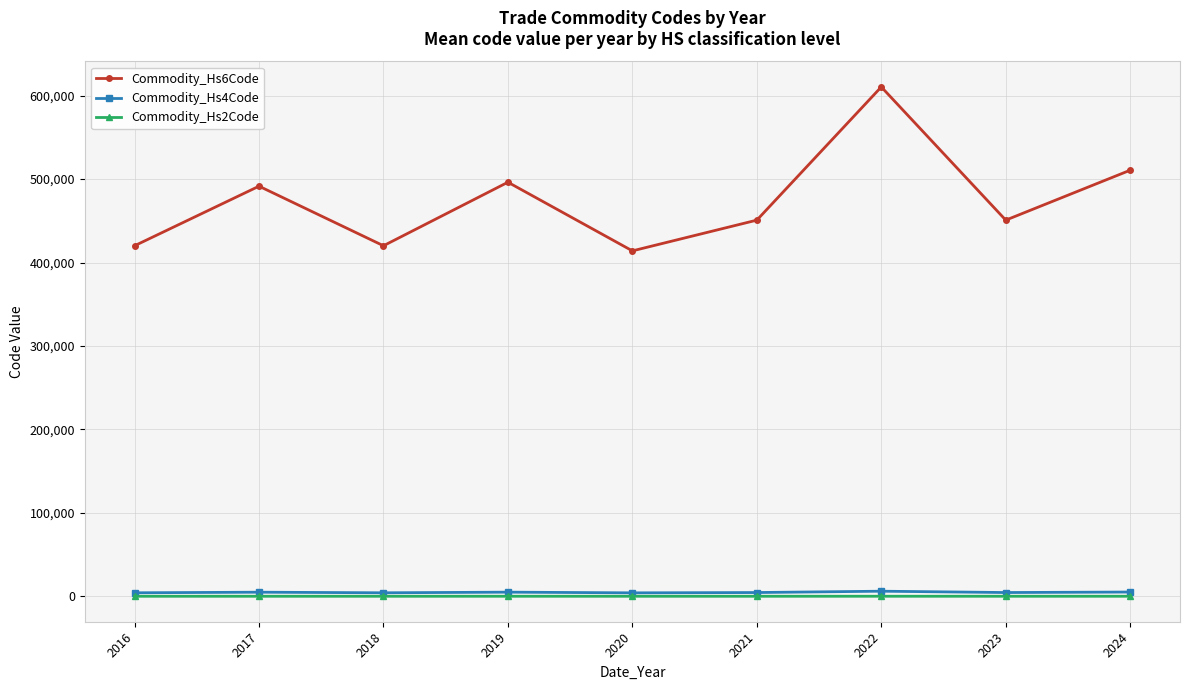

At which category does Commodity_Hs6Code reach its first local valley?

2018